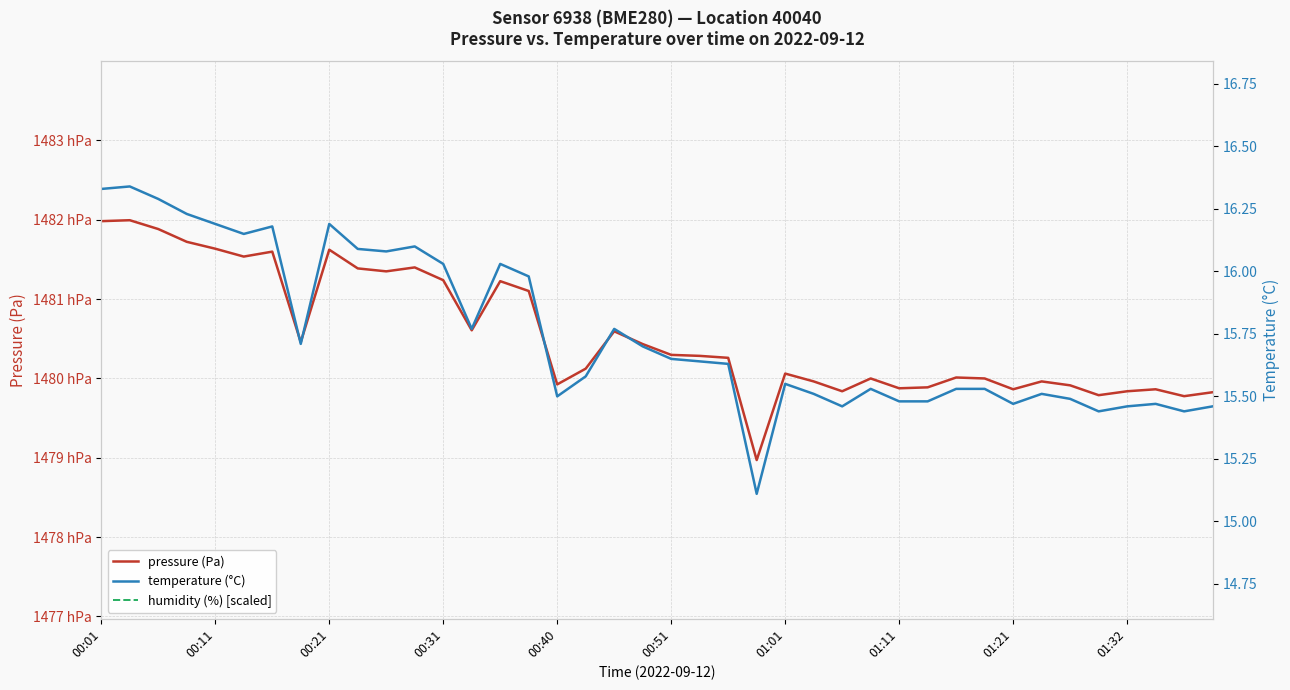

What is the approximate value of pressure (Pa) at 38?

147977.6